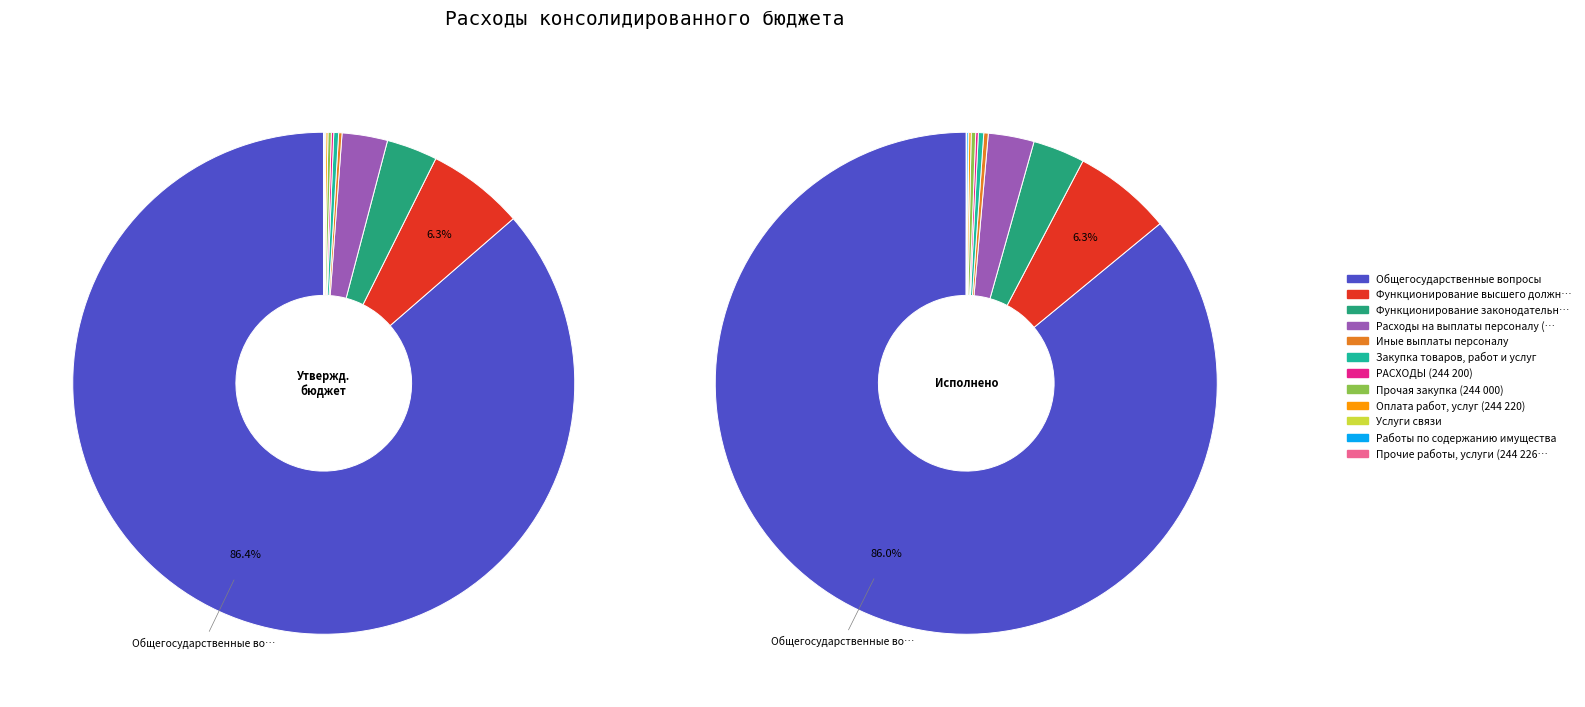

What is the spread (max minus min) of values at Общегосударственные вопросы?

24781389.6